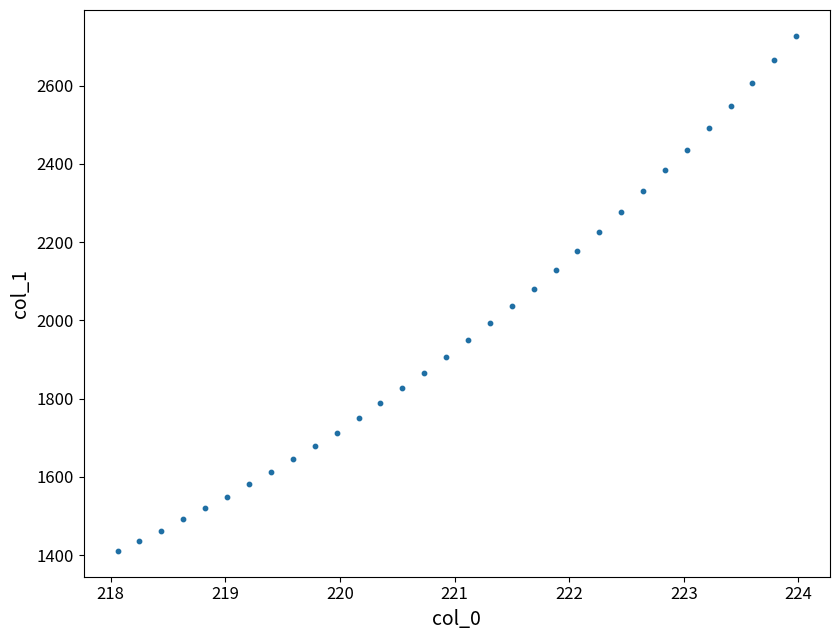

What is the range of X values (max minus min)?

5.9